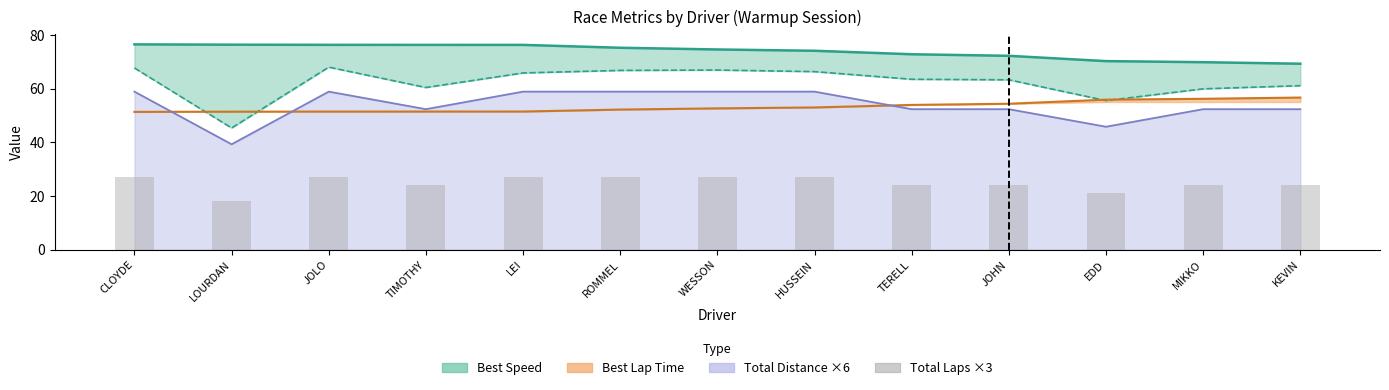

How many data points are less than 24?

2